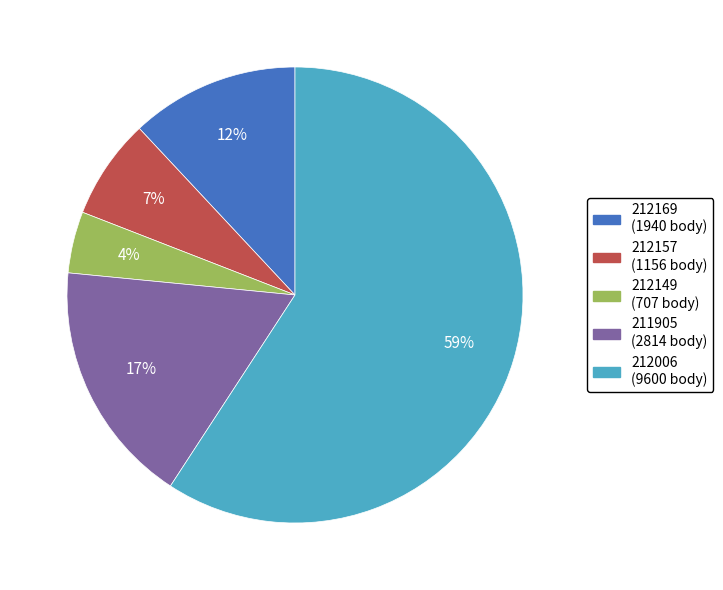

What percentage is the 212169 slice, to the nearest percent?

12%